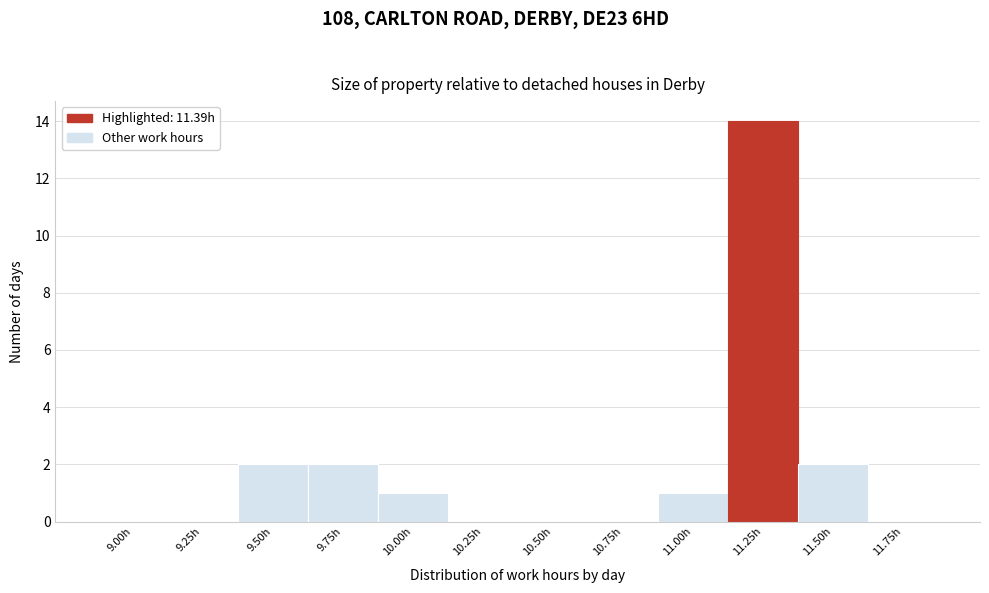

Reading left to right, what are all the values shown in this chart?

9.00h=0	9.25h=0	9.50h=2	9.75h=2	10.00h=1	10.25h=0	10.50h=0	10.75h=0	11.00h=1	11.25h=14	11.50h=2	11.75h=0